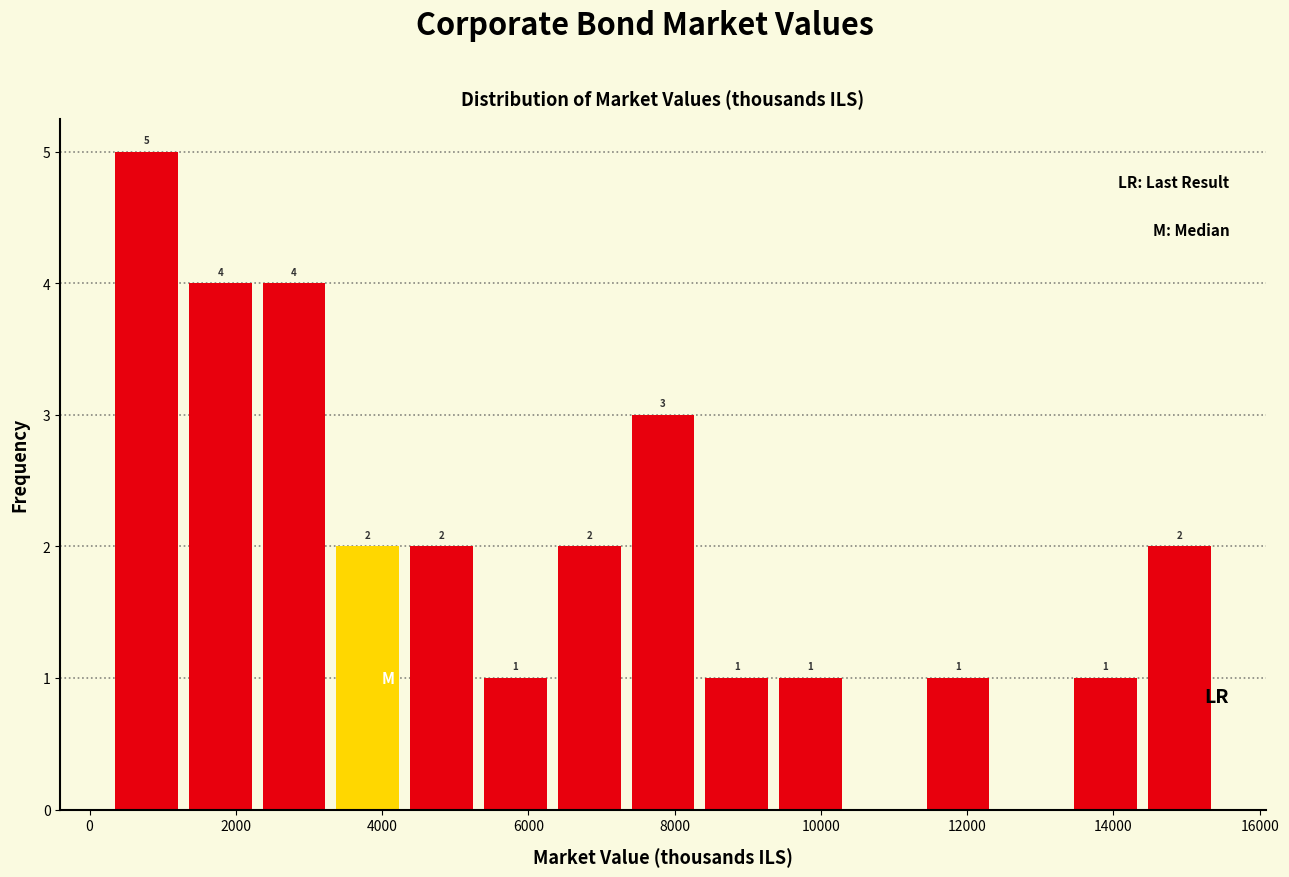

Which range on the x-axis has the tallest bar?

200 to 1200